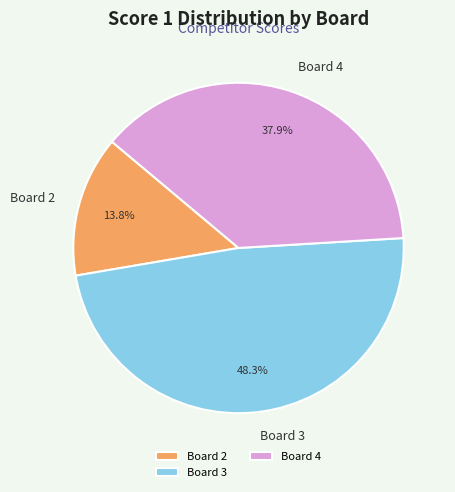

Does Board 4 represent more than half of the total?

No